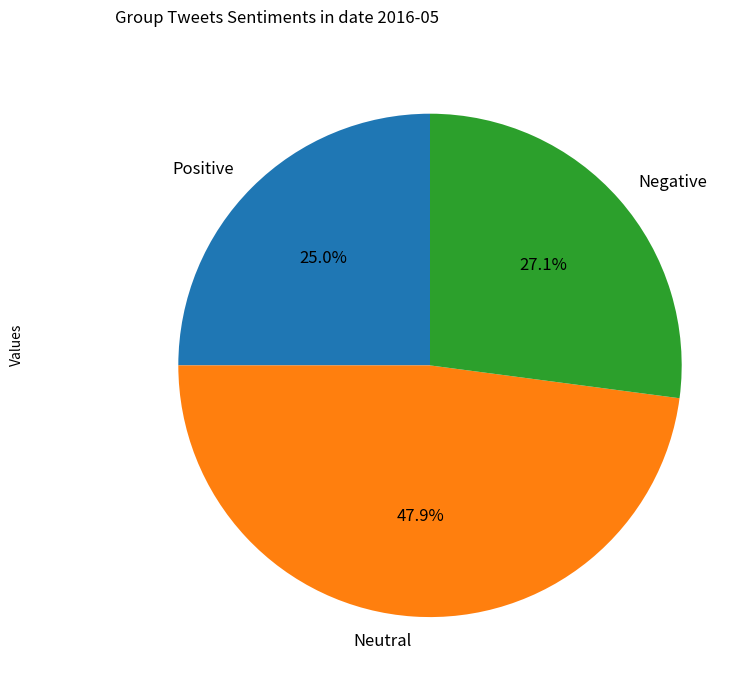

Is there any slice that represents more than half of the pie?

No